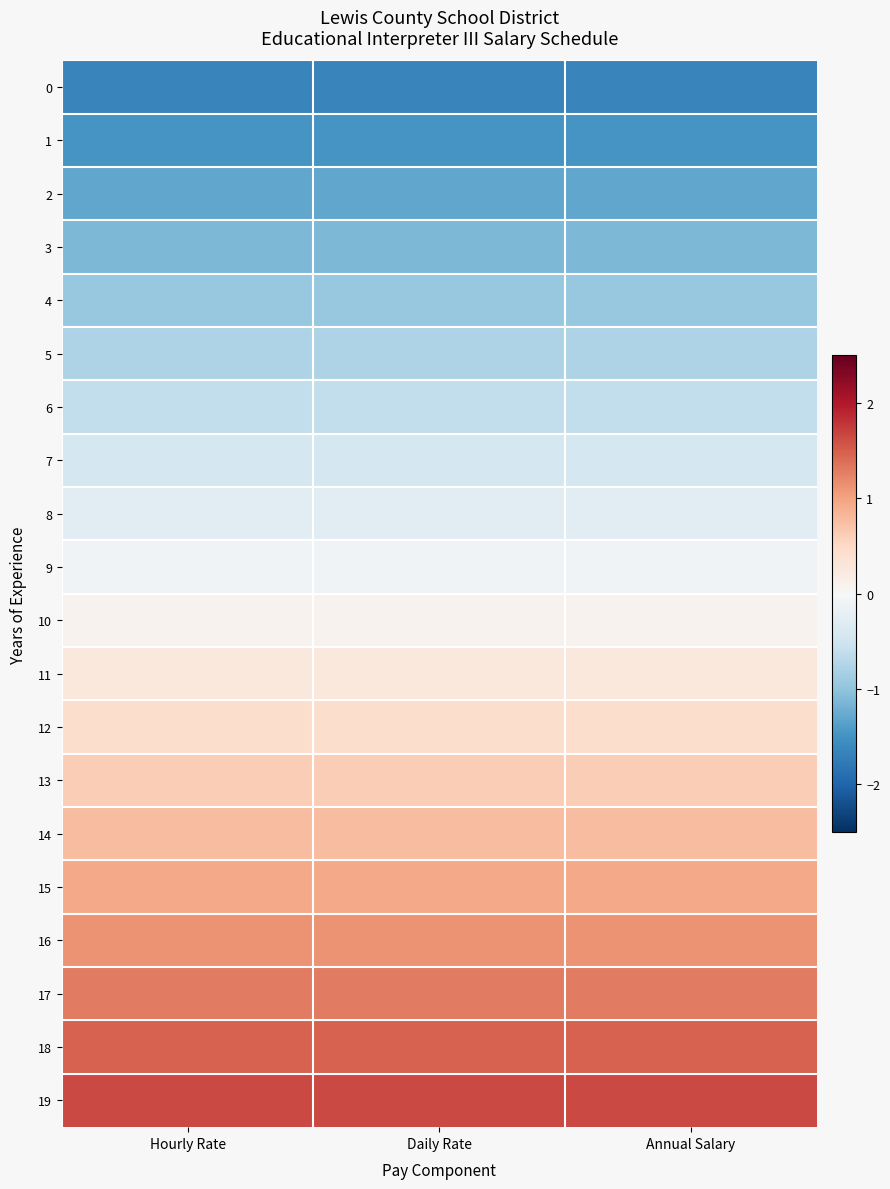

Rank the series by their maximum value, from highest to lowest.

19, 18, 17, 16, 15, 14, 13, 12, 11, 10, 9, 8, 7, 6, 5, 4, 3, 2, 1, 0